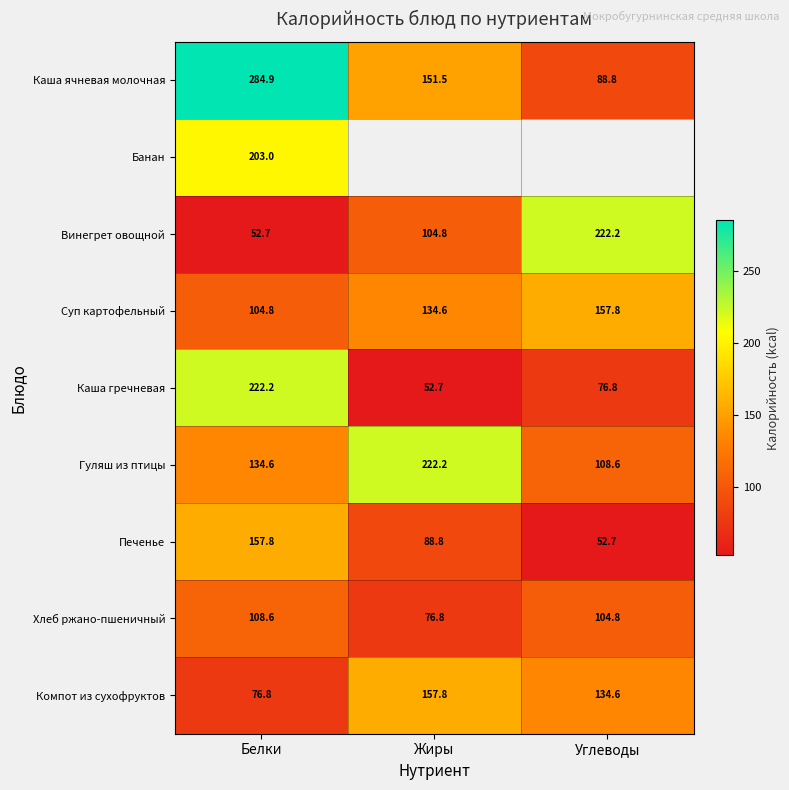

Which has a higher value, Жиры or Белки?

Белки